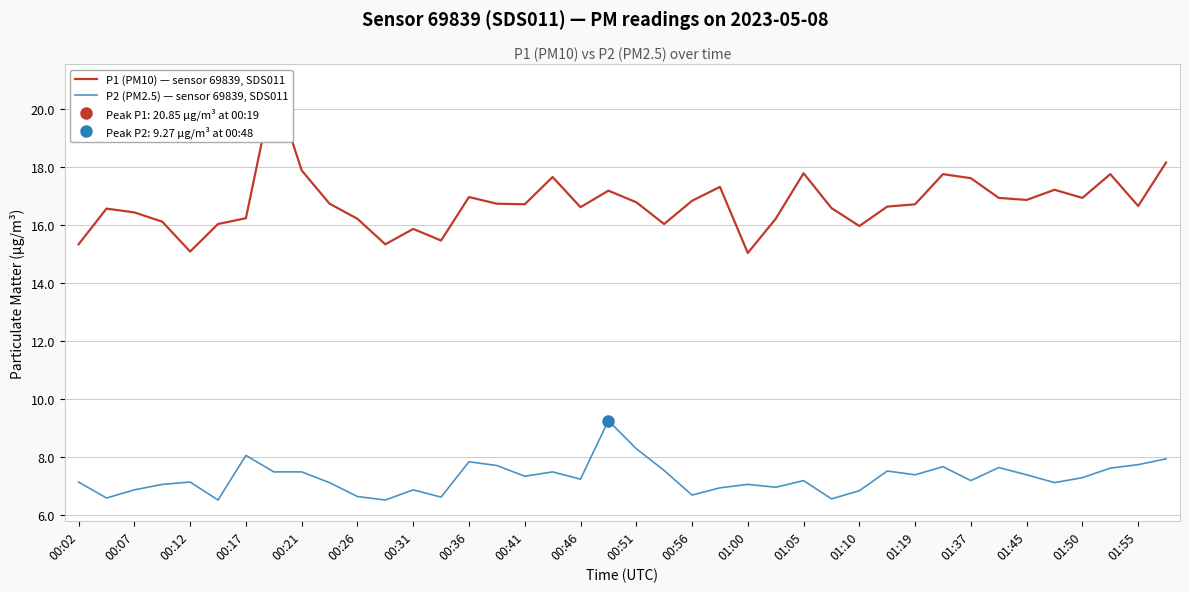

At how many categories does at least one series exceed 8?

40